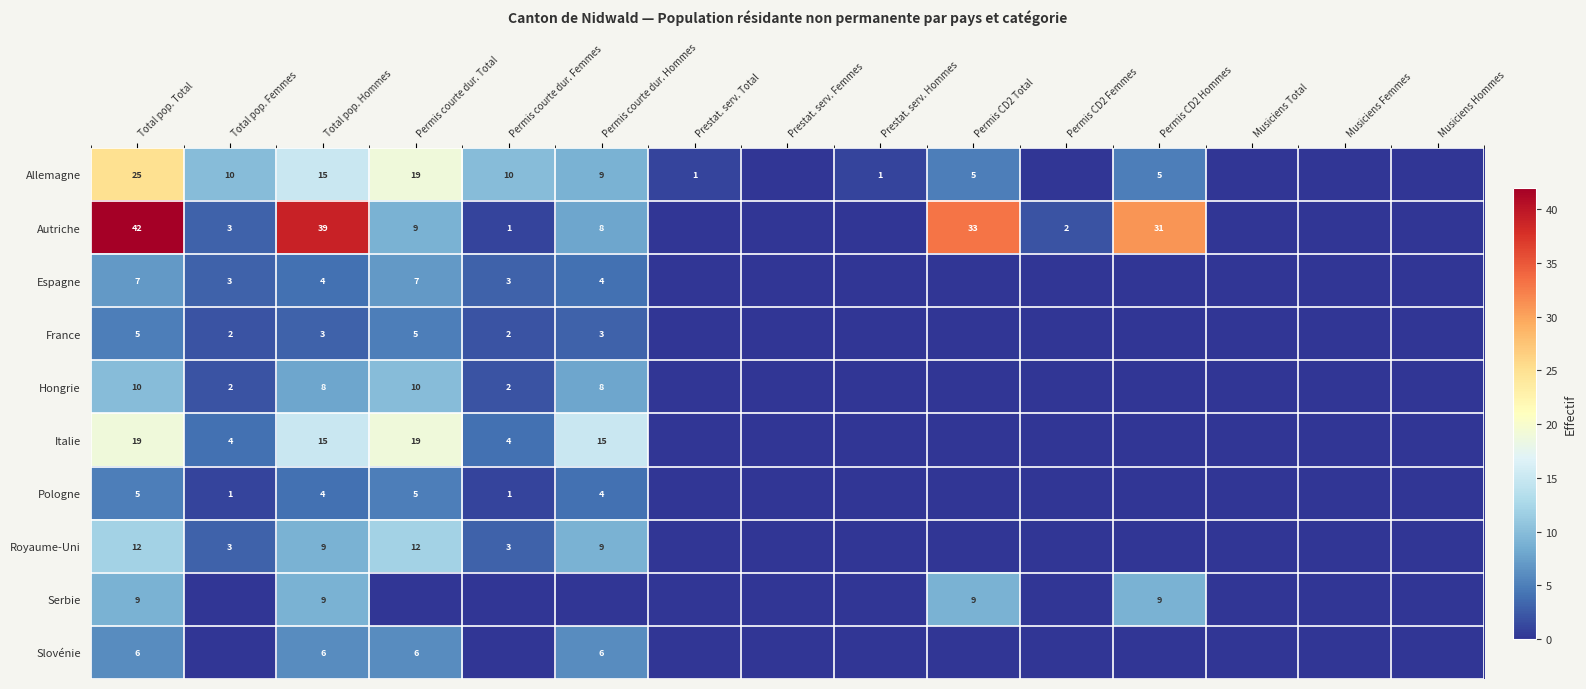

What is the difference between the Italie values at Total pop. Femmes and Permis courte dur. Total?

15